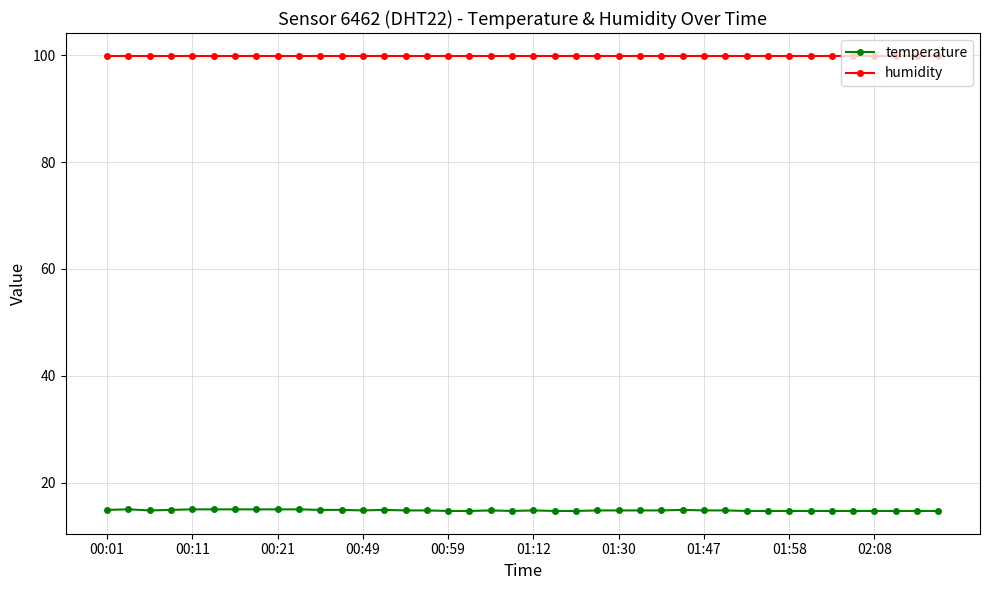

What is the maximum value shown in the chart?

99.9